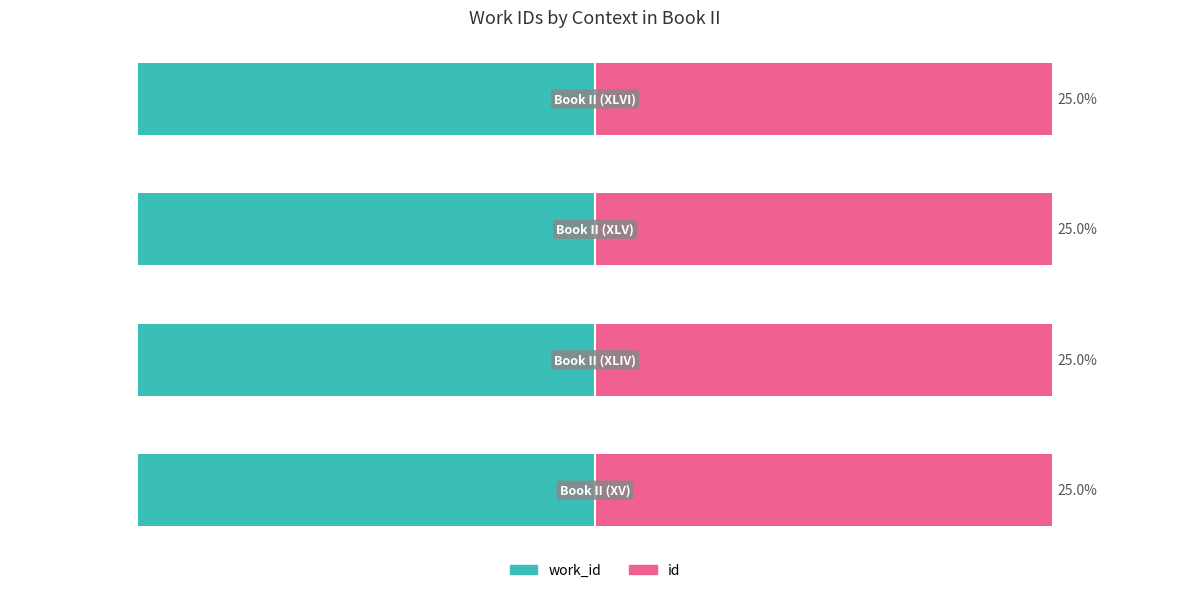

What are all the series names shown in the legend?

work_id, id